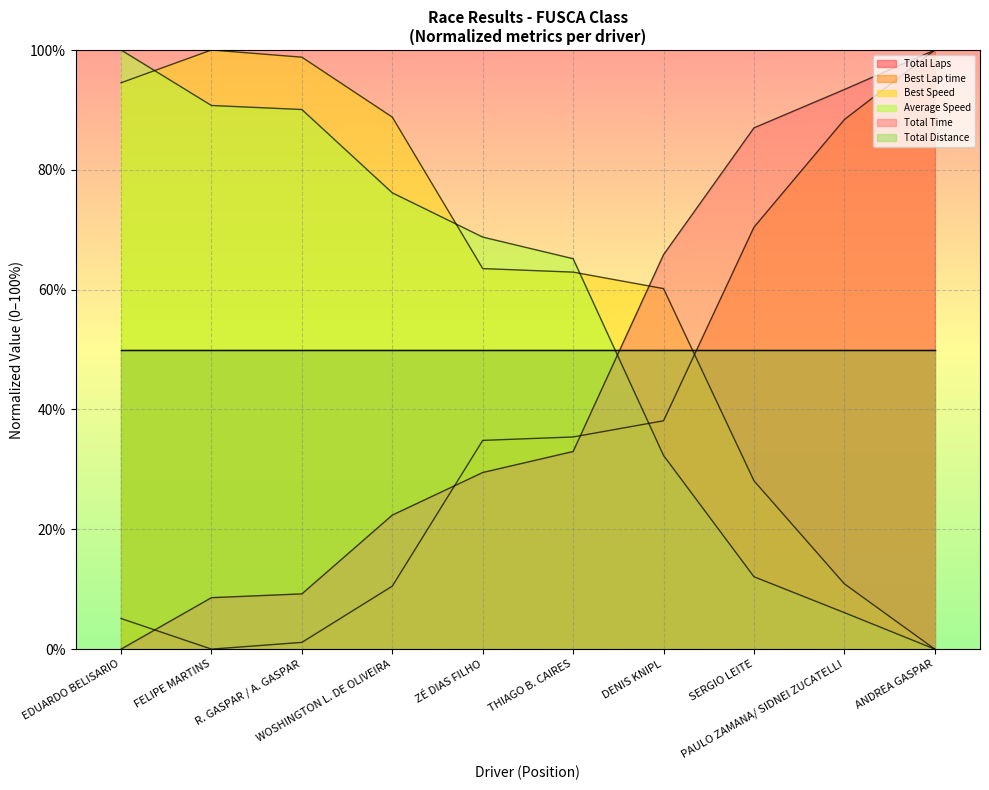

Does the chart display data point markers on the line(s)?

No